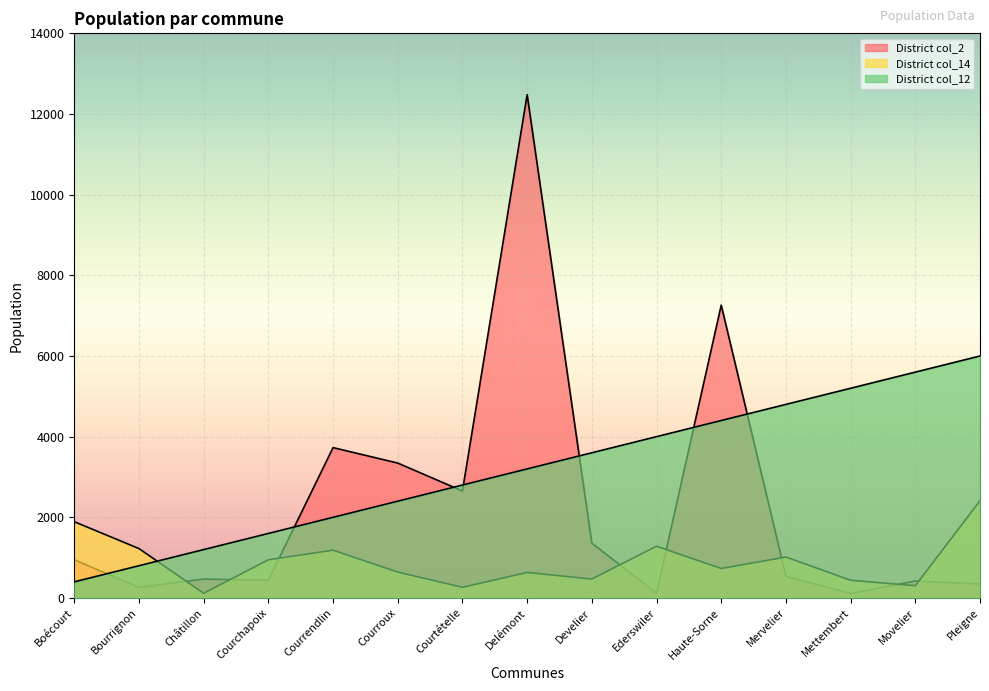

What is the value of the District col_14 point at the 15th from the left?

2412